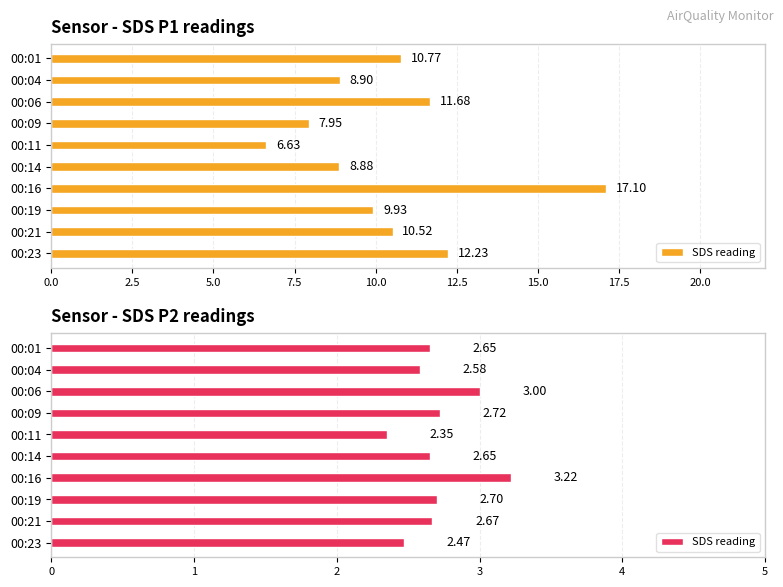

What is the value of the 6th bar from the left?

2.6